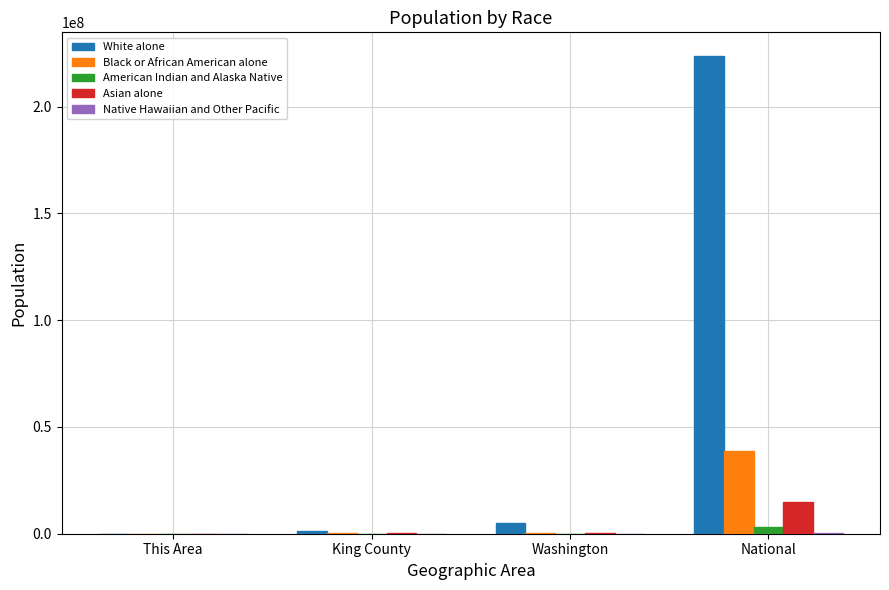

At which category is the sum across all series the highest?

National